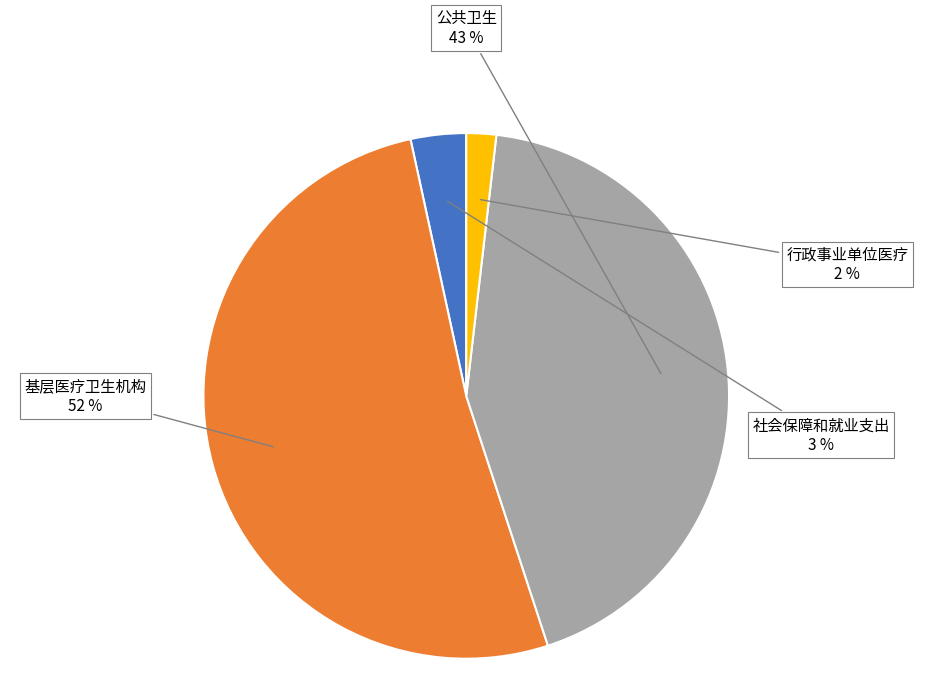

Is the sum of 行政事业单位医疗 and 公共卫生 greater than half?

No